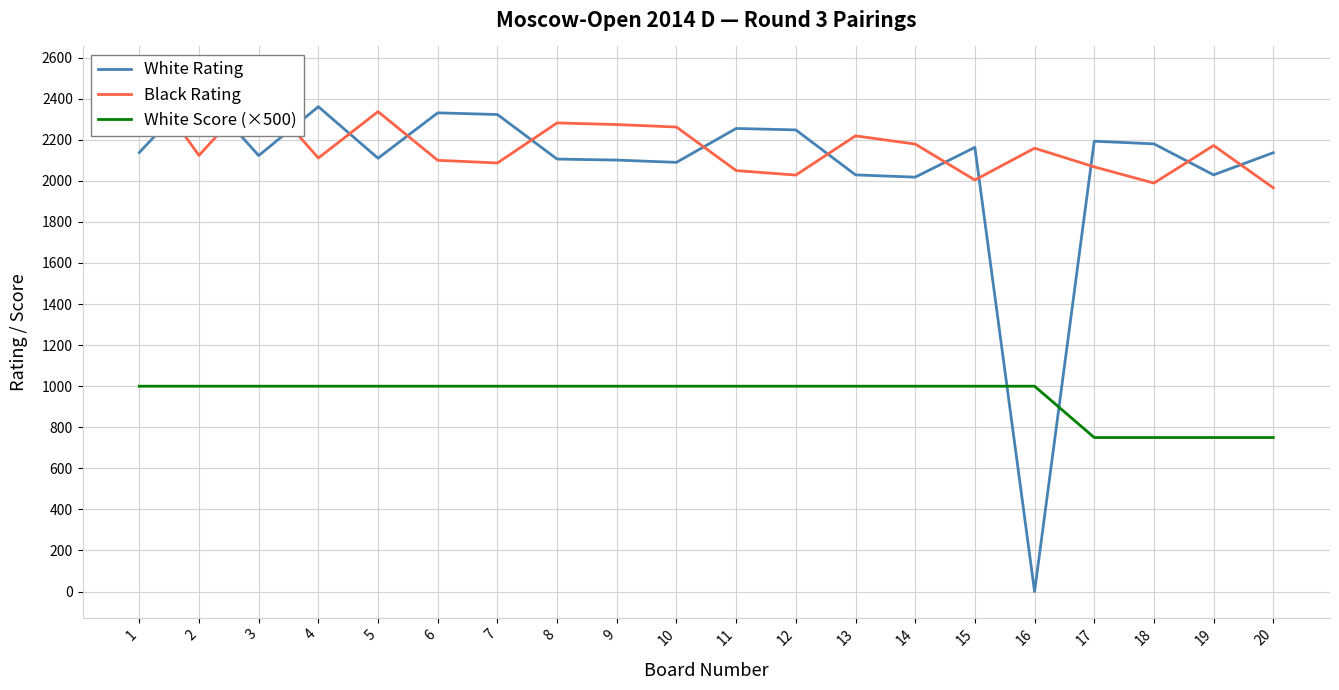

How many interior local valleys does the White Rating series have?

6